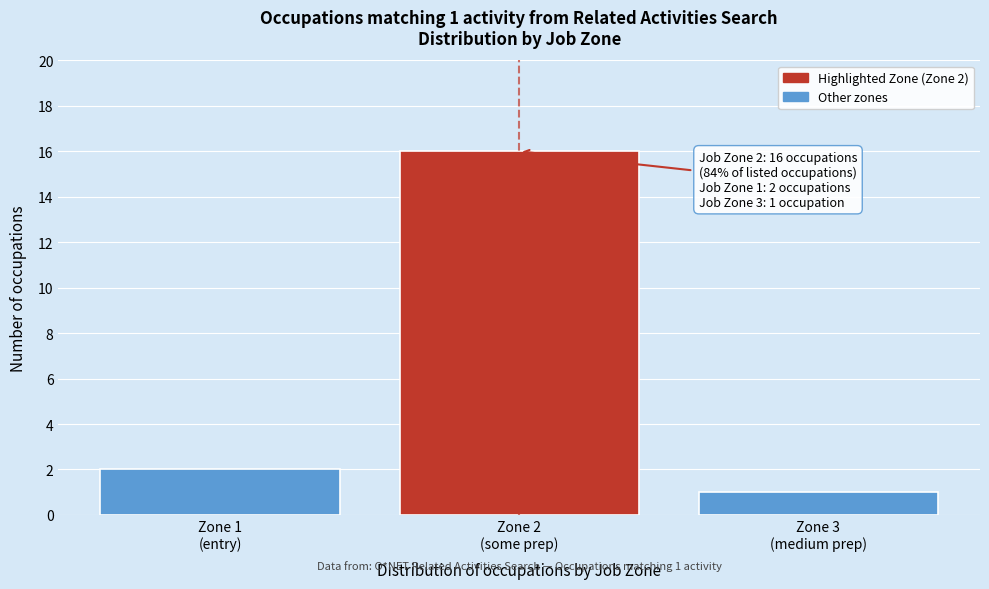

Reading left to right, extract all data points from this chart.

2	16	1